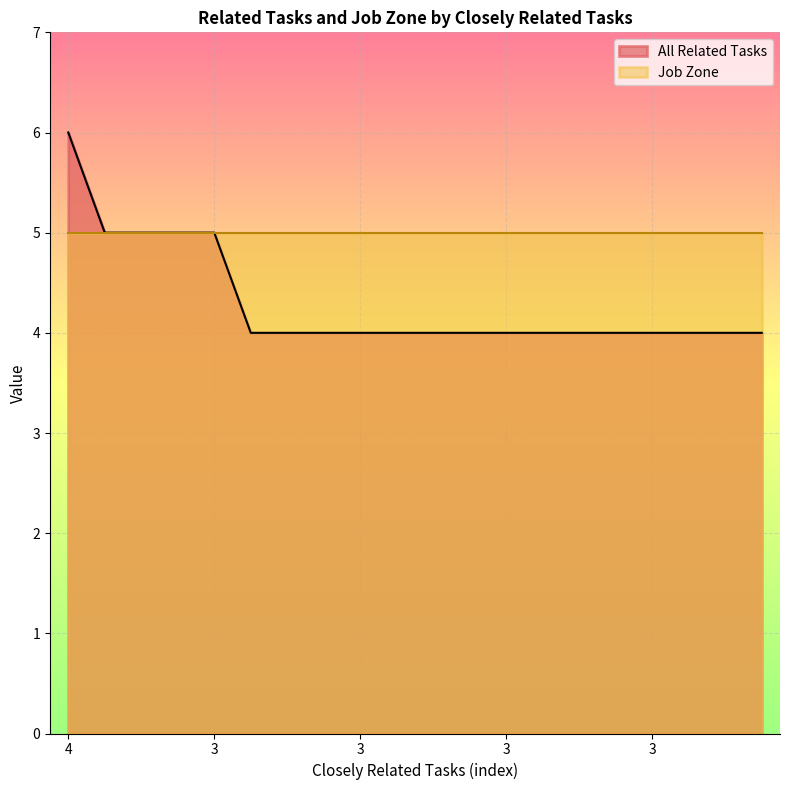

What is the difference between the second highest and second lowest values?

1